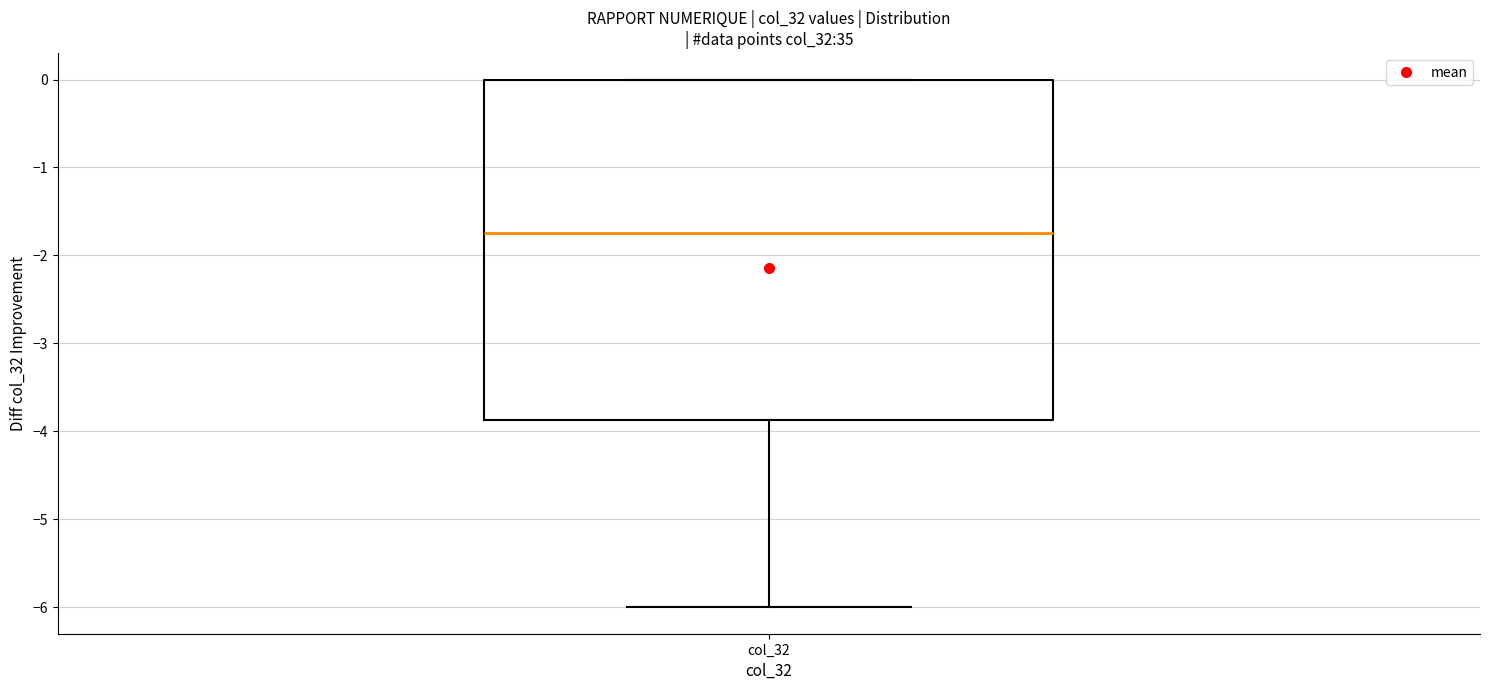

Where does the lower whisker of the box for col_32 end on the y-axis? The values are not printed on the chart, so give them approximately, as read against the axis.

-6.0